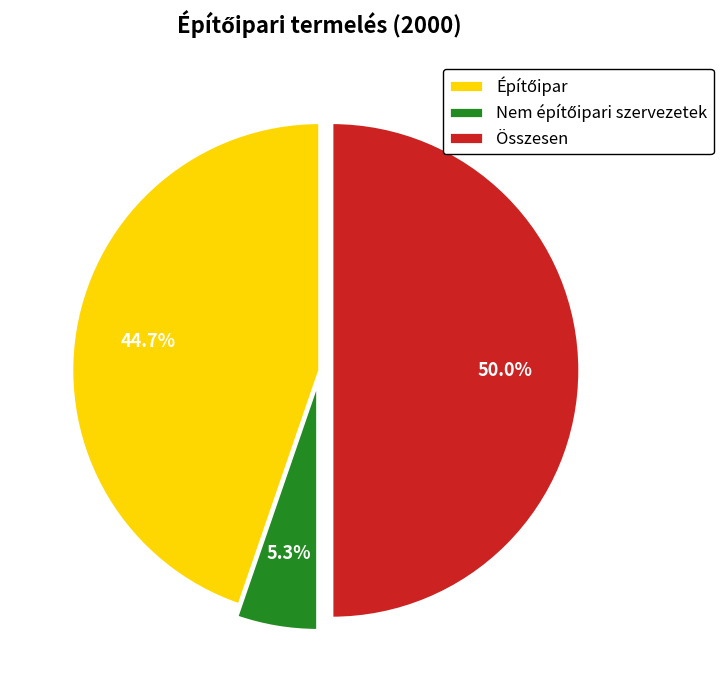

Which slice is the largest?

Összesen